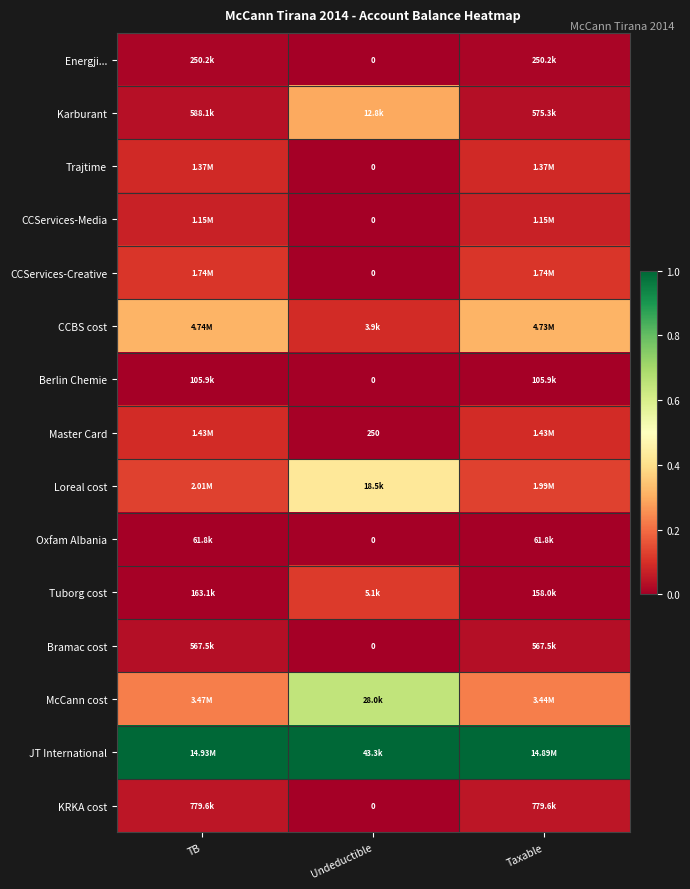

The value of CCBS cost at TB is 0.3. True or false?

True